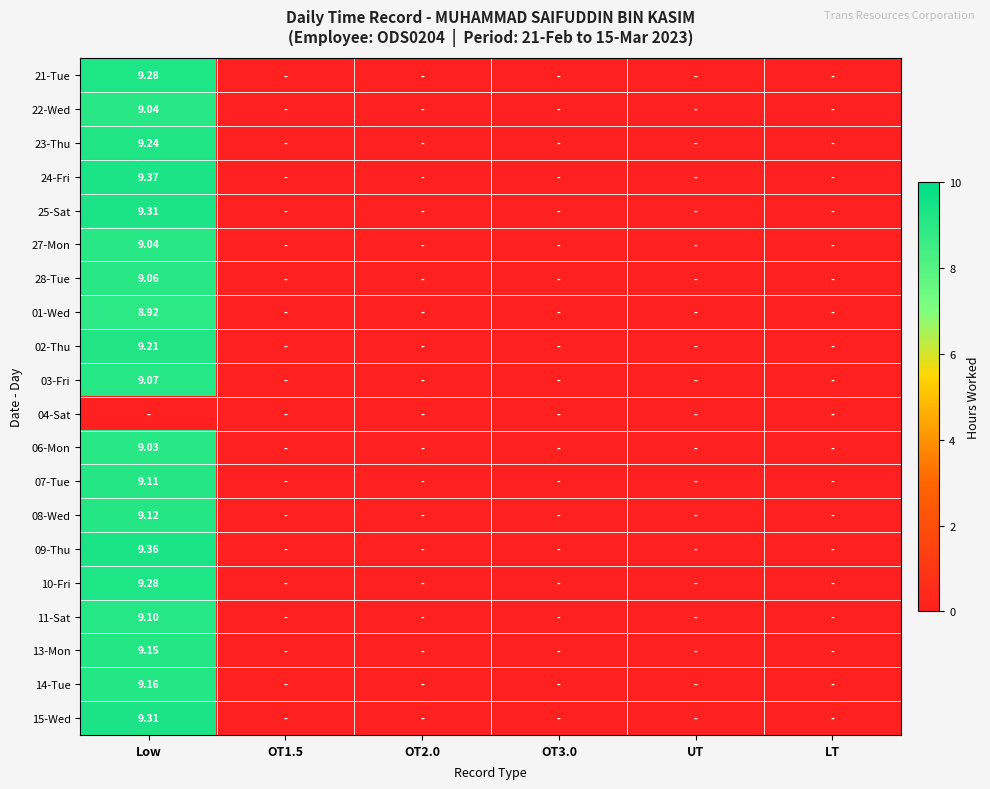

Which has a higher value, LT or OT1.5?

LT